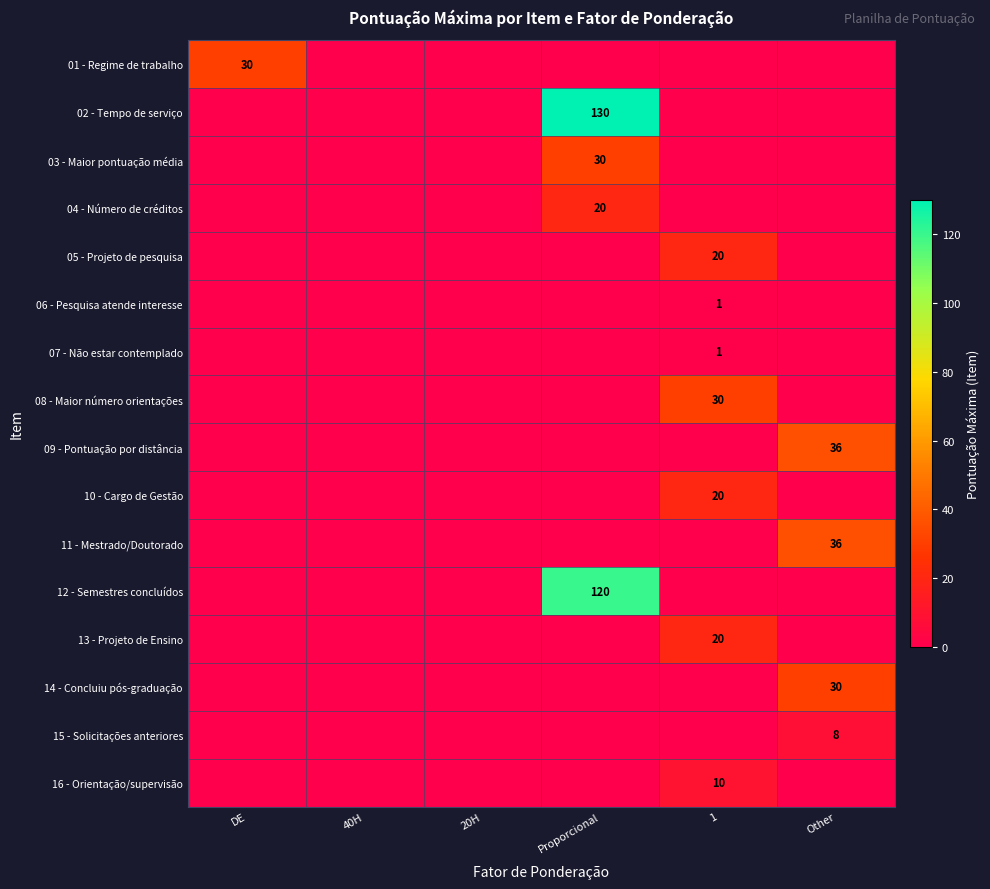

True or false: 15 - Solicitações anteriores has a value of 8 at Other.

True